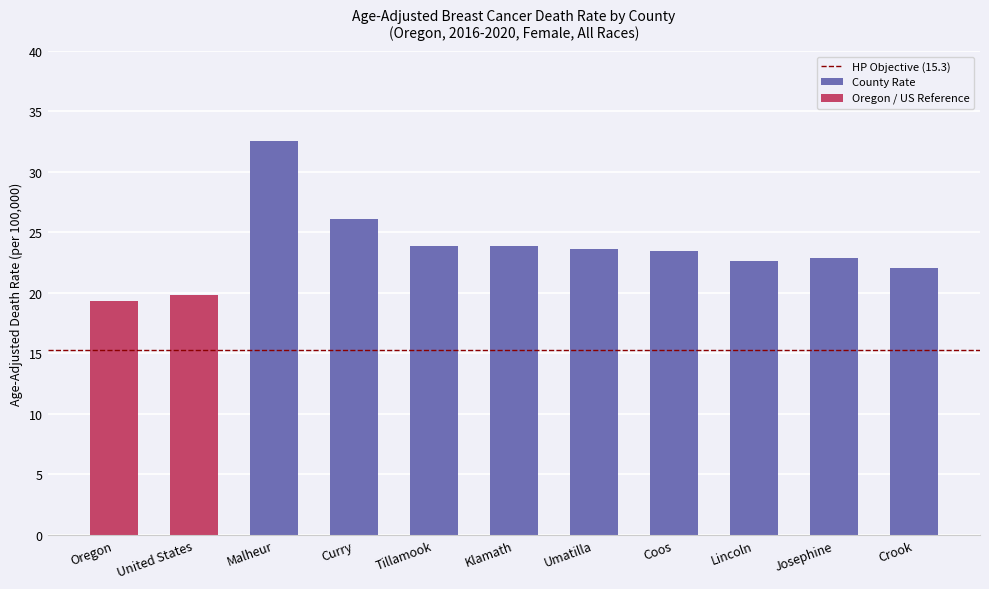

The County Rate series shows 22.9 at Josephine. True or false?

True